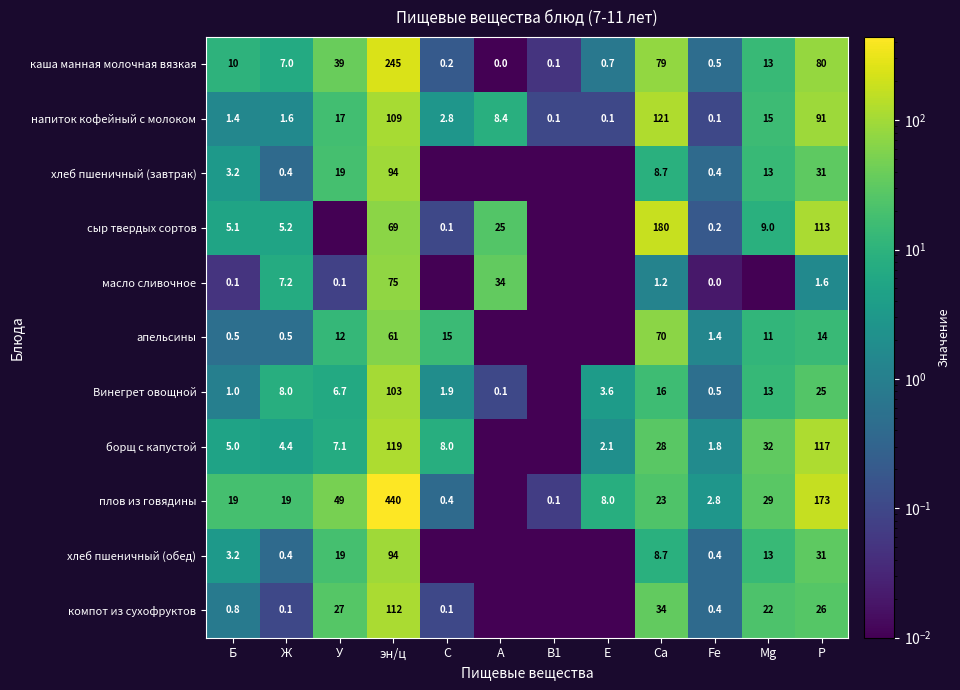

Where is каша манная молочная вязкая nearest to the value 122?

P